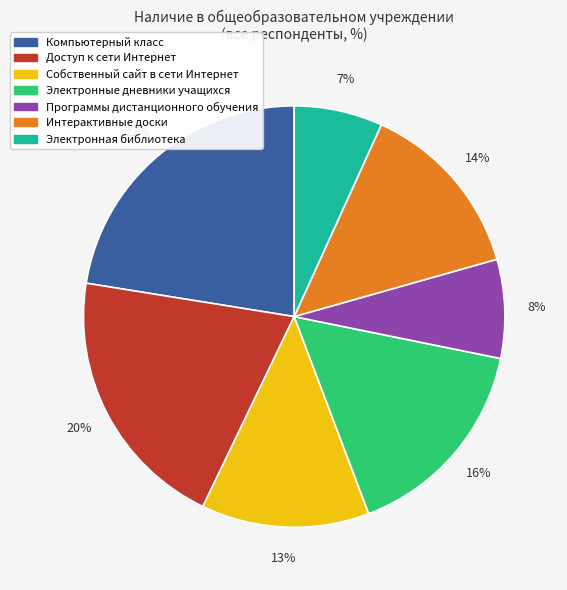

To the nearest percent, what is the average slice percentage?

14%